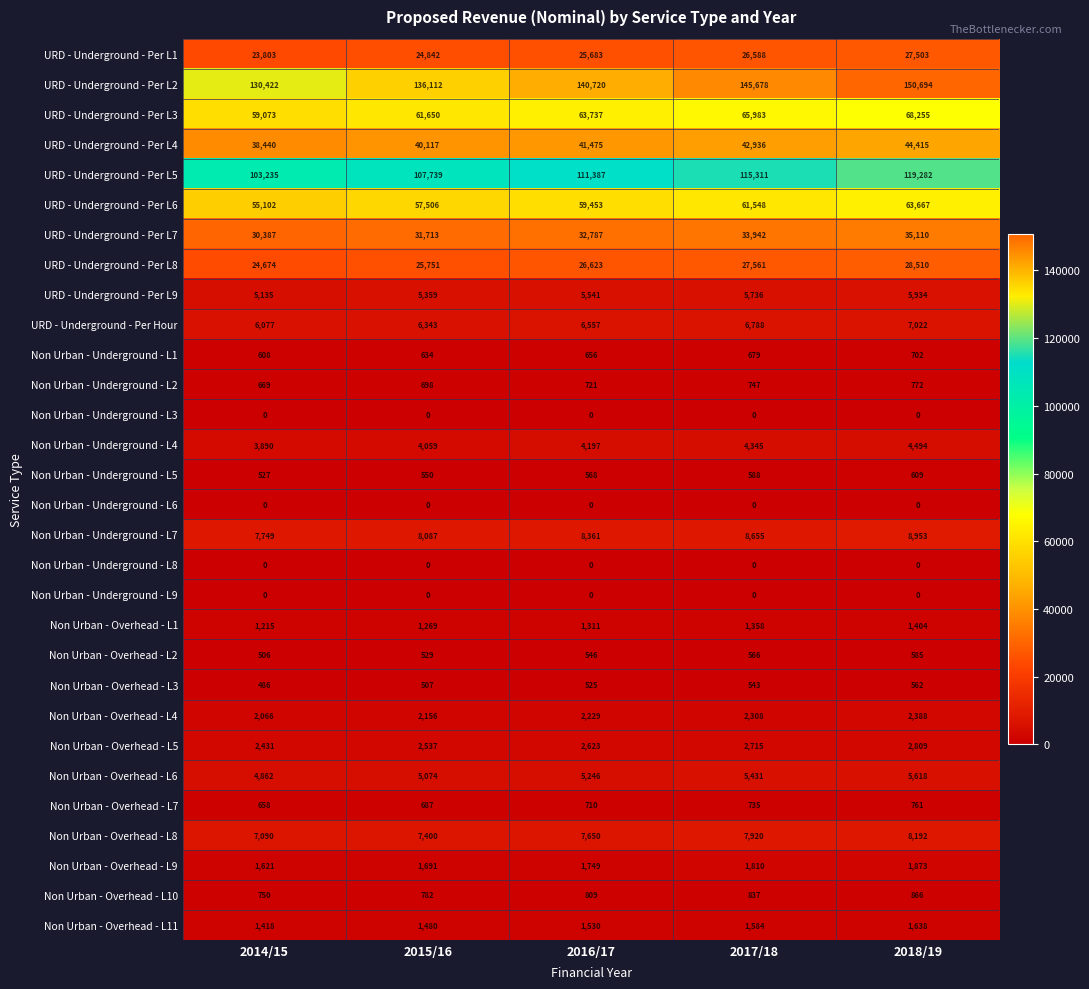

The URD - Underground - Per Hour series shows 1754 at 2015/16. True or false?

False